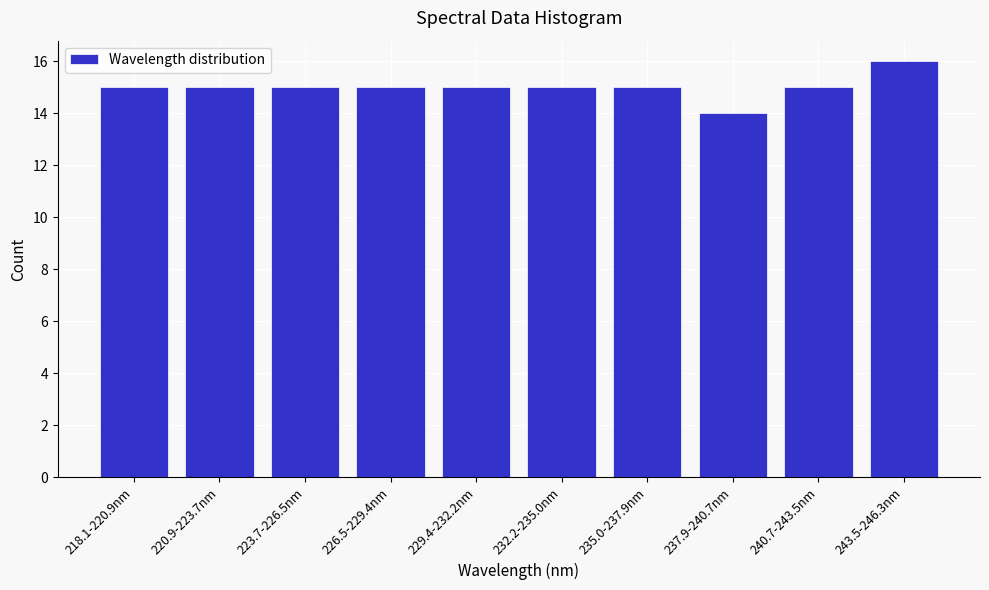

Reading right to left, extract all data points from this chart.

243.5-246.3nm=16	240.7-243.5nm=15	237.9-240.7nm=14	235.0-237.9nm=15	232.2-235.0nm=15	229.4-232.2nm=15	226.5-229.4nm=15	223.7-226.5nm=15	220.9-223.7nm=15	218.1-220.9nm=15